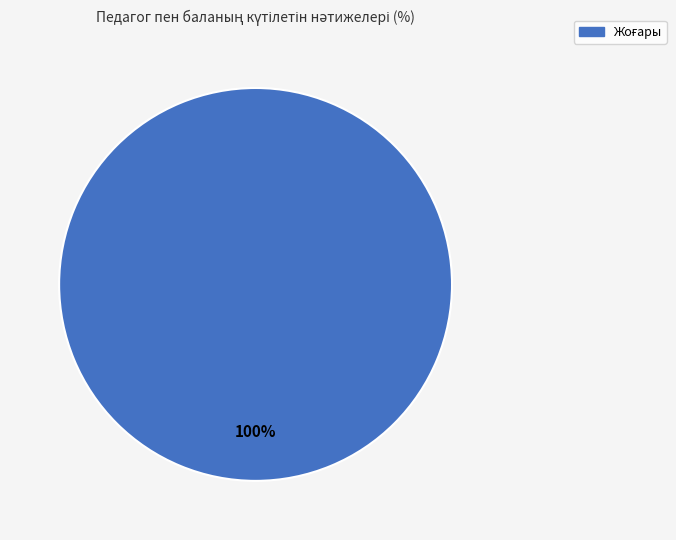

How many slices are in this pie chart?

1